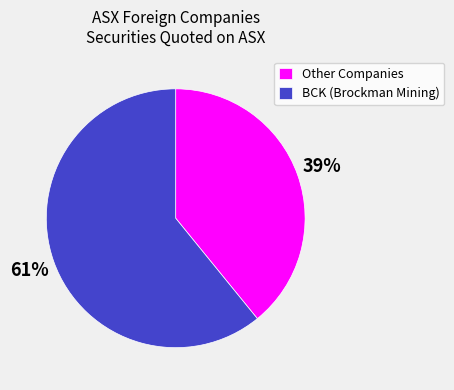

Is the sum of BCK (Brockman Mining) and Other Companies greater than half?

Yes